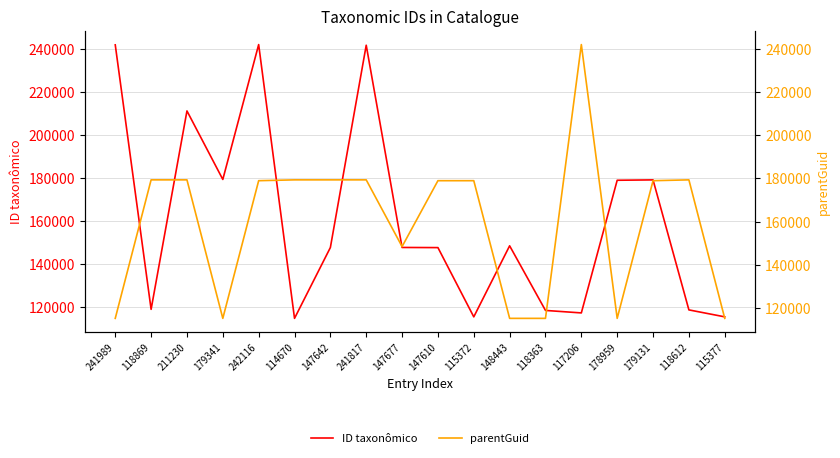

Reading left to right, extract all data points from this chart.

ID taxonômico: 241989	118869	211230	179341	242116	114670	147642	241817	147677	147610	115372	148443	118363	117206	178959	179131	118612	115377
parentGuid: 115203	179341	179341	115203	178959	179341	179341	179341	148443	178959	178959	115203	115203	241989	115203	178959	179341	115203